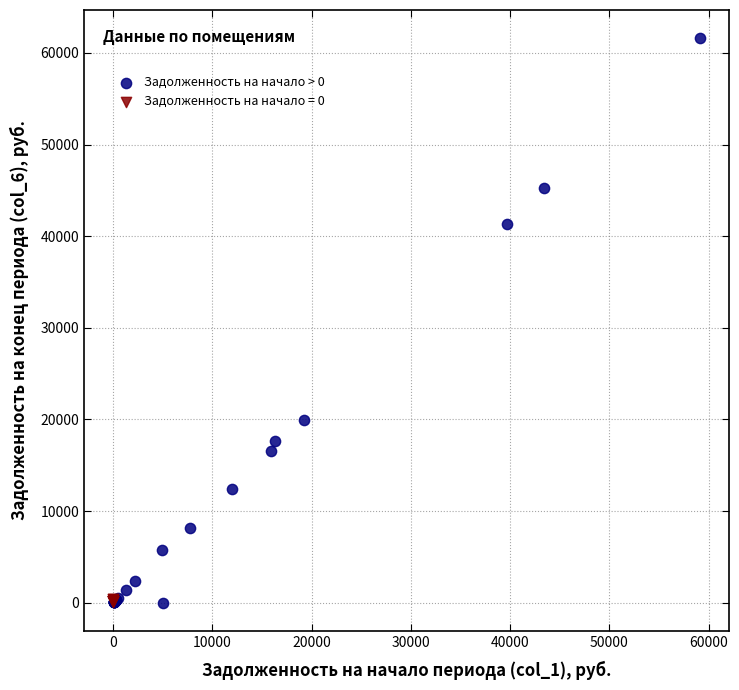

Which series has the largest Y range (max minus min)?

Задолженность на начало > 0